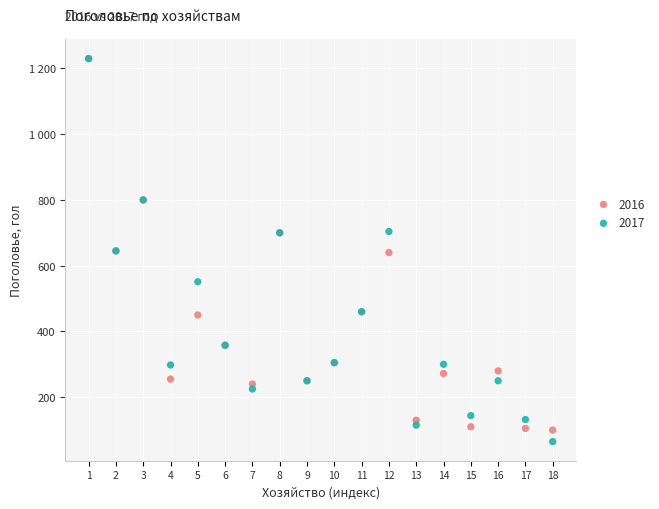

What are all the series names shown in the legend?

2016, 2017